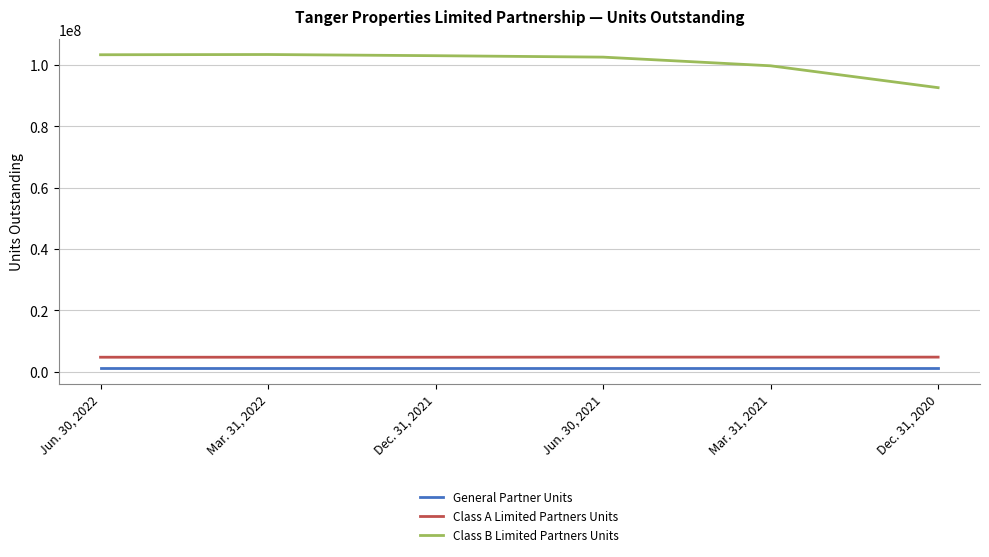

Which series has the largest total across all categories?

Class B Limited Partners Units